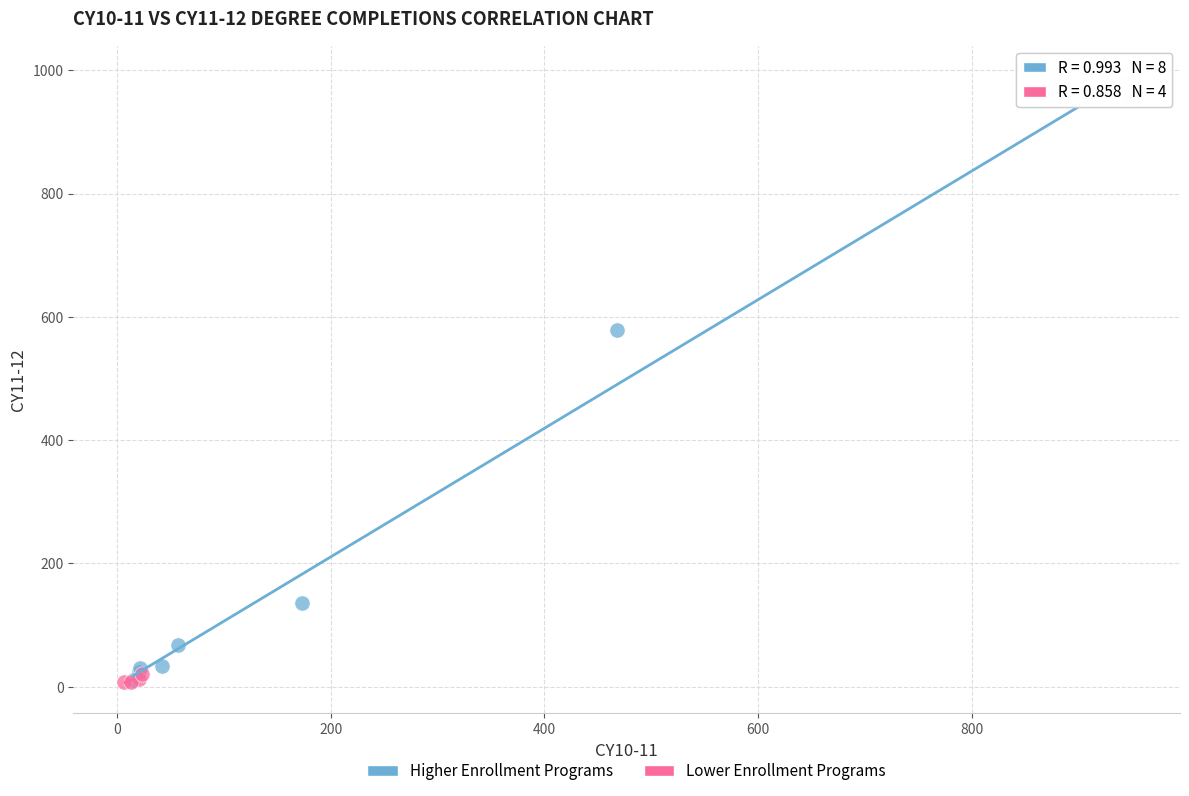

Which series has the largest Y range (max minus min)?

Higher Enrollment Programs